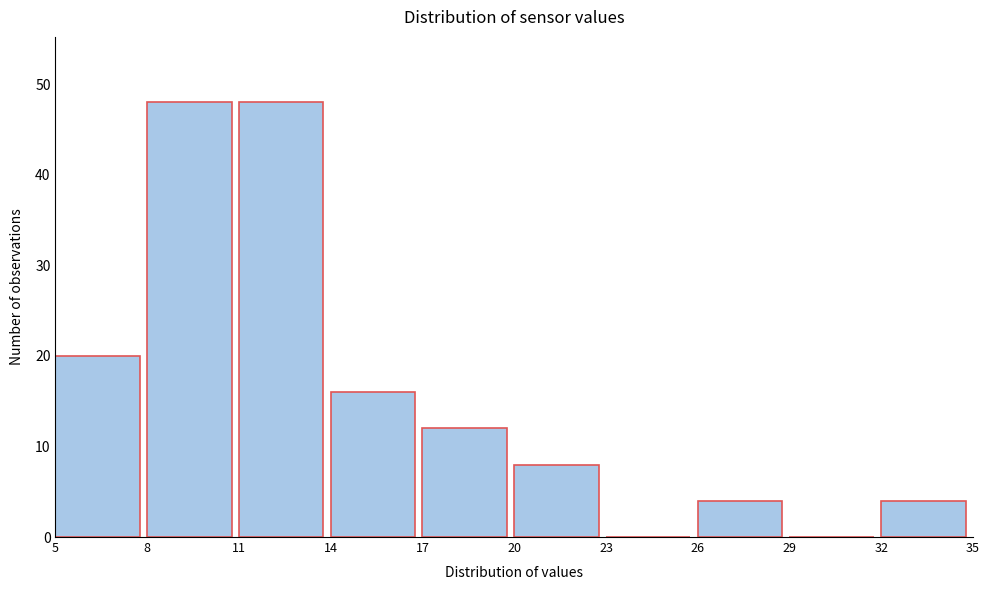

Reading left to right, list every bar in this chart as the range it spans on the x-axis followed by its height. The values are not printed on the chart, so give them approximately, as read against the axis.

5 to 8: 20
8 to 11: 48
11 to 14: 48
14 to 17: 16
17 to 20: 12
20 to 23: 8
23 to 26: 0
26 to 29: 4
29 to 32: 0
32 to 35: 4